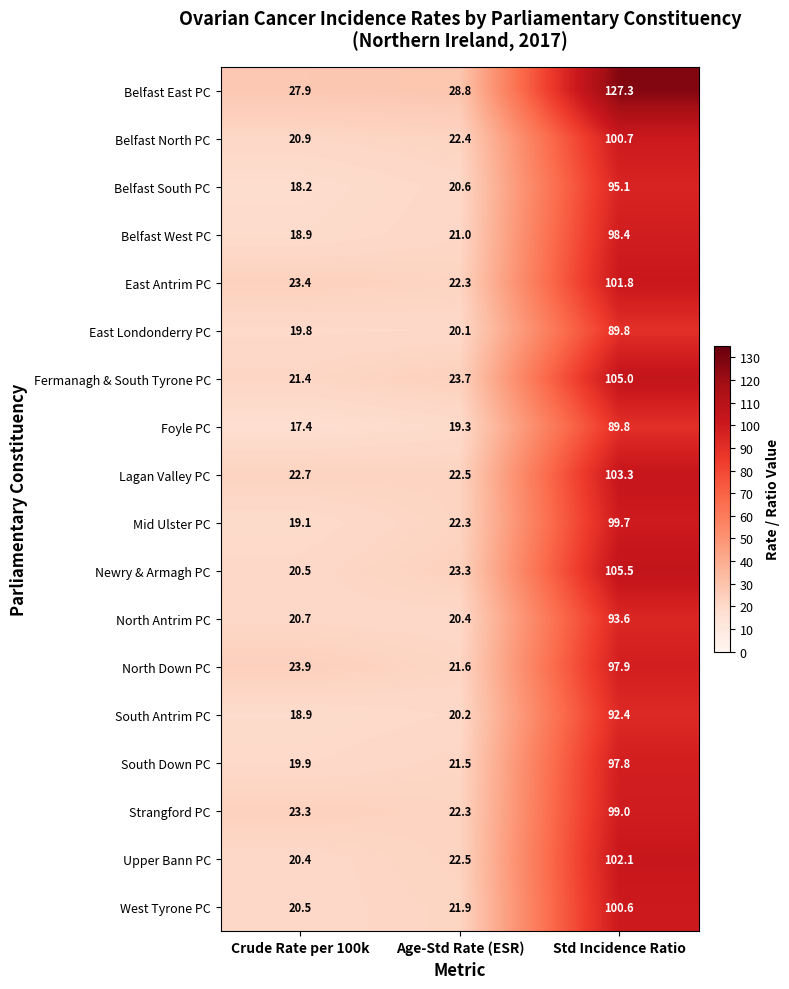

At which category does the chart reach its peak across all series?

Std Incidence Ratio